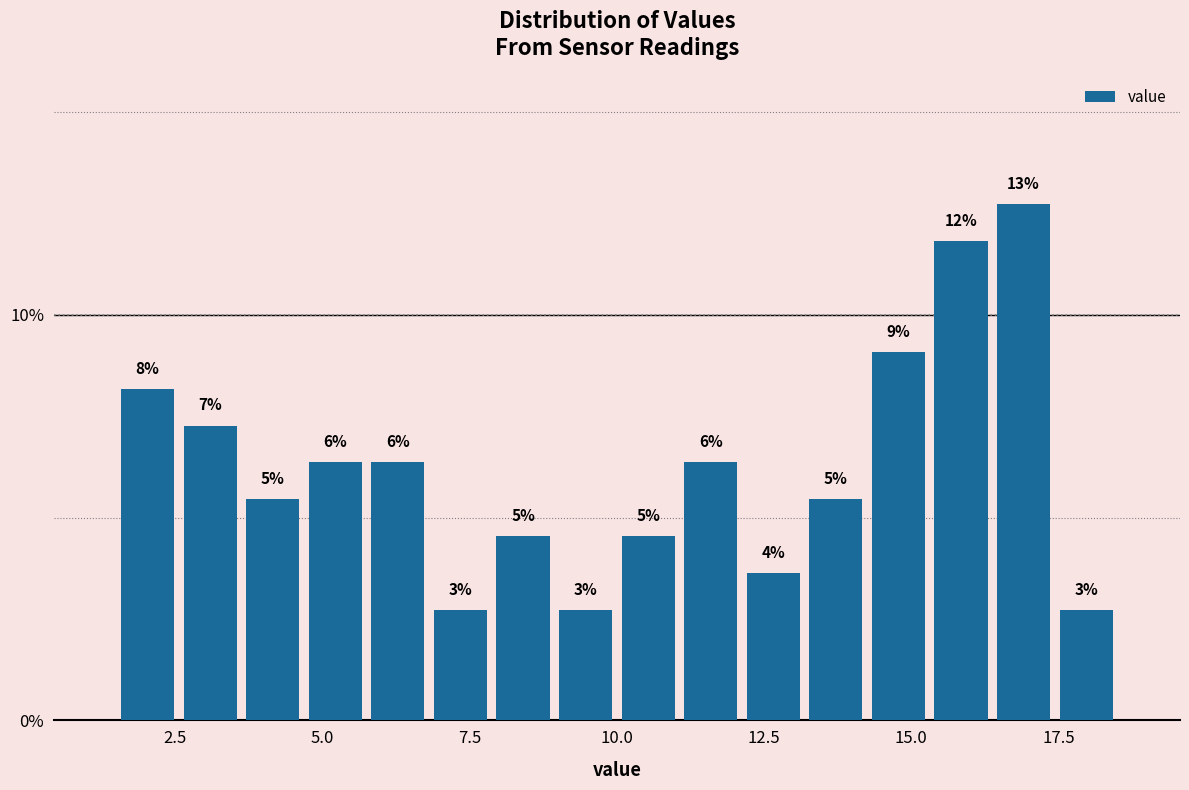

Read against the x-axis, roughly where is the centre of the tallest bar?

17.0